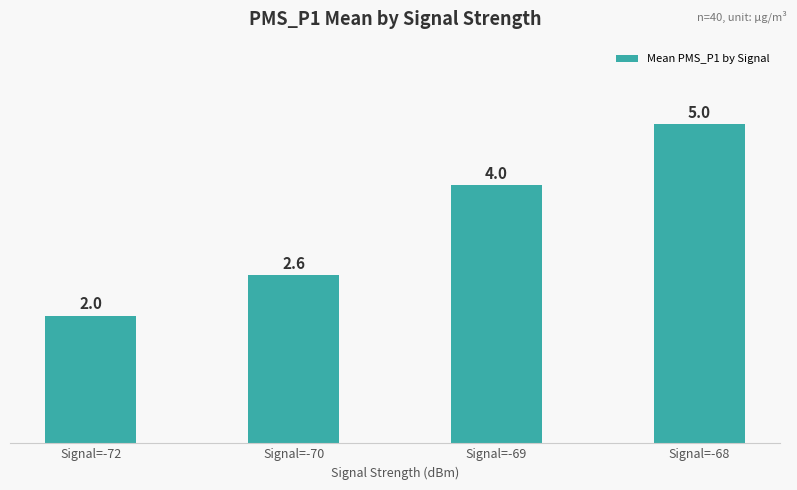

Are the bars horizontal?

No